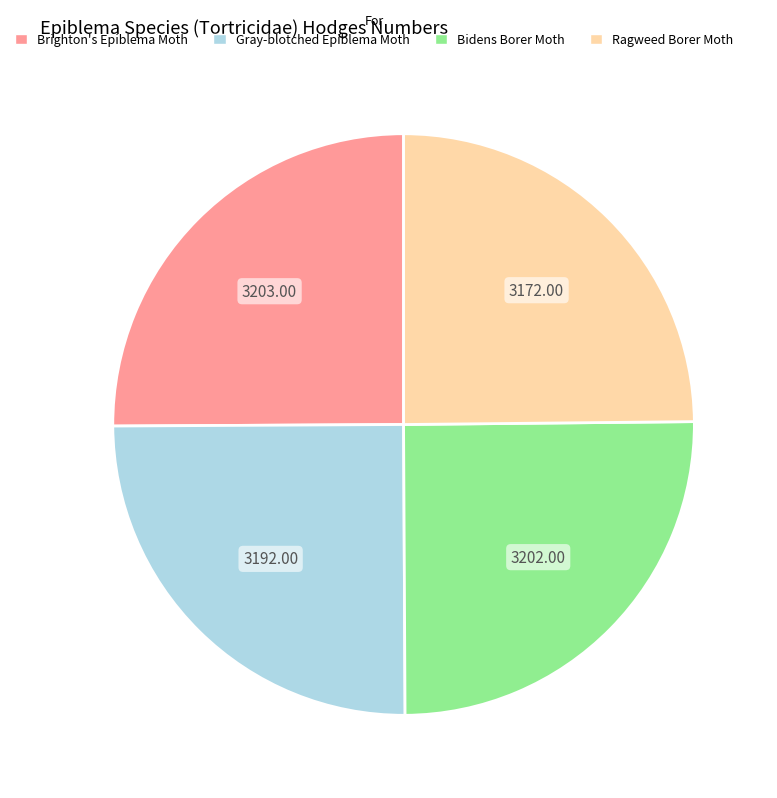

Does Brighton's Epiblema Moth represent more than half of the total?

No